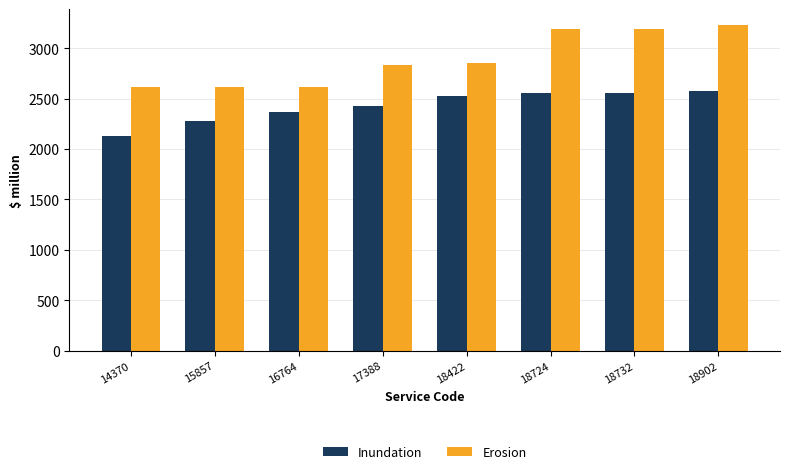

What is the greatest value displayed?

3226